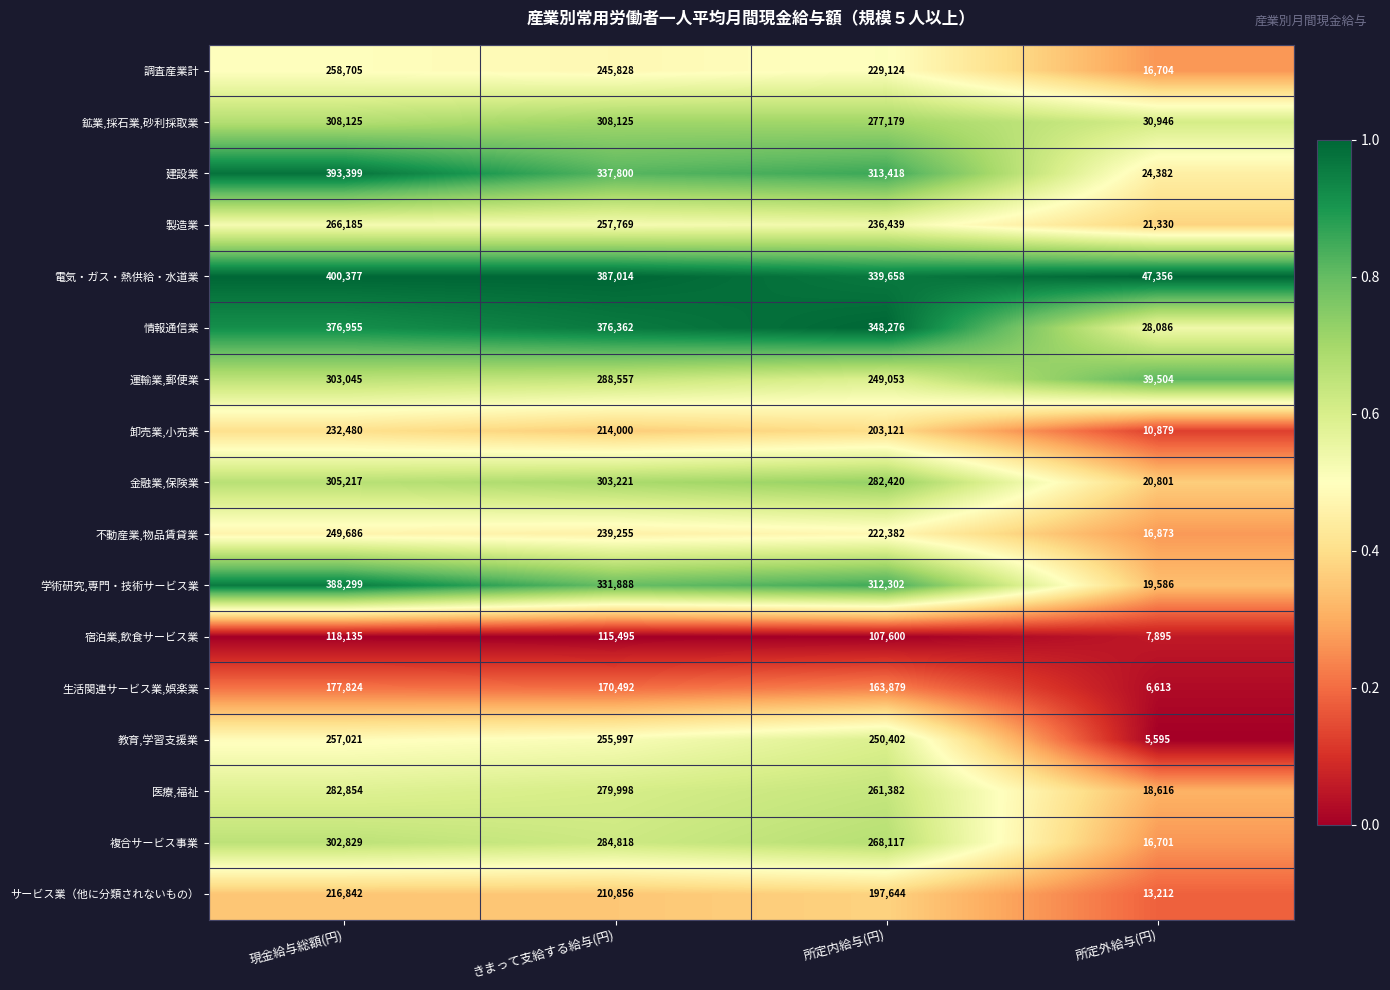

How many distinct data groups are displayed?

17